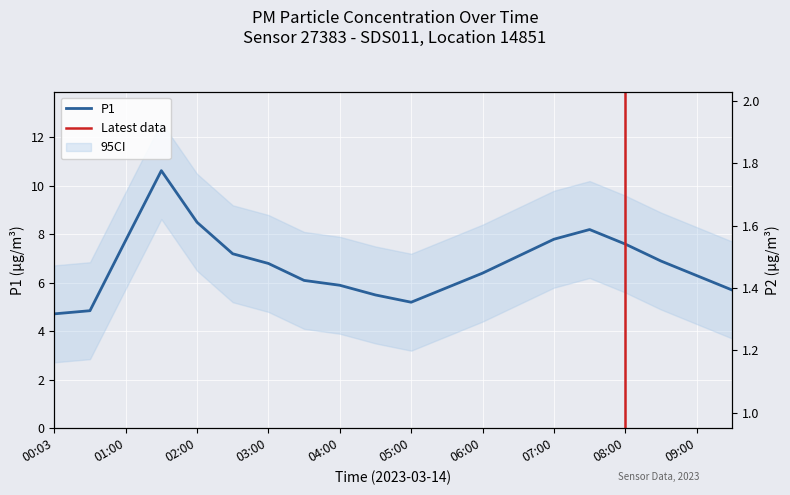

What is the spread (max minus min) of values at 02:00?

6.9